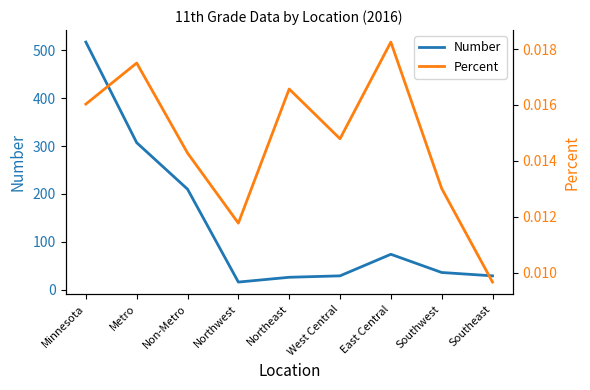

Is the value of Number at Northeast greater than the value of Percent at Southeast?

Yes